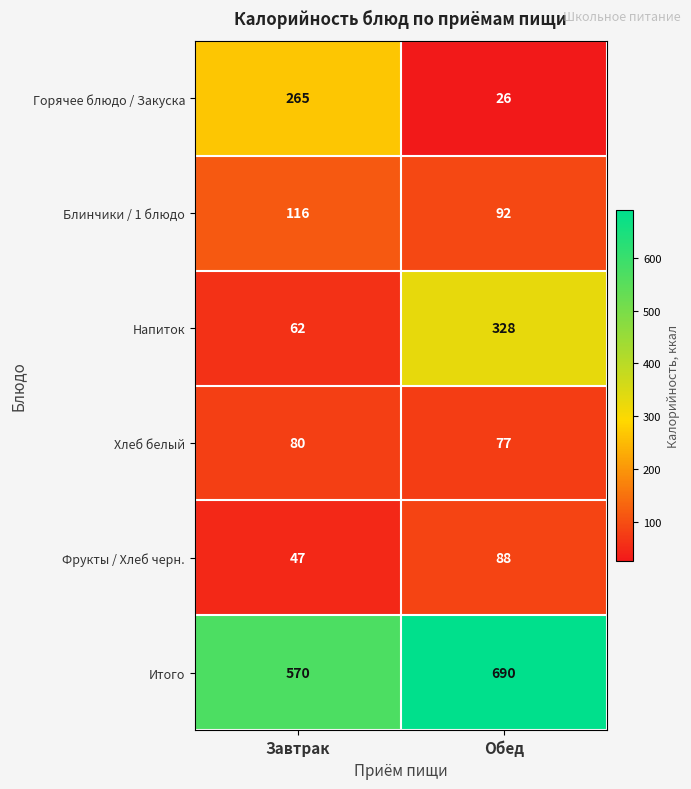

What is the sum of the Горячее блюдо / Закуска values at Завтрак and Обед?

291